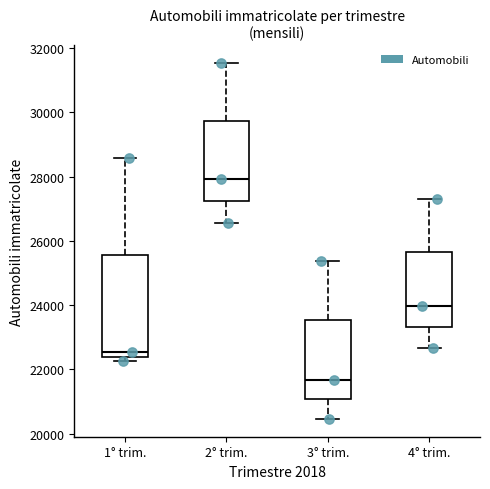

Reading left to right, transcribe this box plot: for each box, give where its median line is, the range the box spans, and where its two whiskers end, as read against the y-axis. The values are not printed on the chart, so give them approximately, as read against the axis.

1° trim.: median 22600, box 22400 to 25600, whiskers 22200 to 28600
2° trim.: median 28000, box 27200 to 29800, whiskers 26600 to 31600
3° trim.: median 21600, box 21000 to 23600, whiskers 20400 to 25400
4° trim.: median 24000, box 23400 to 25600, whiskers 22600 to 27400